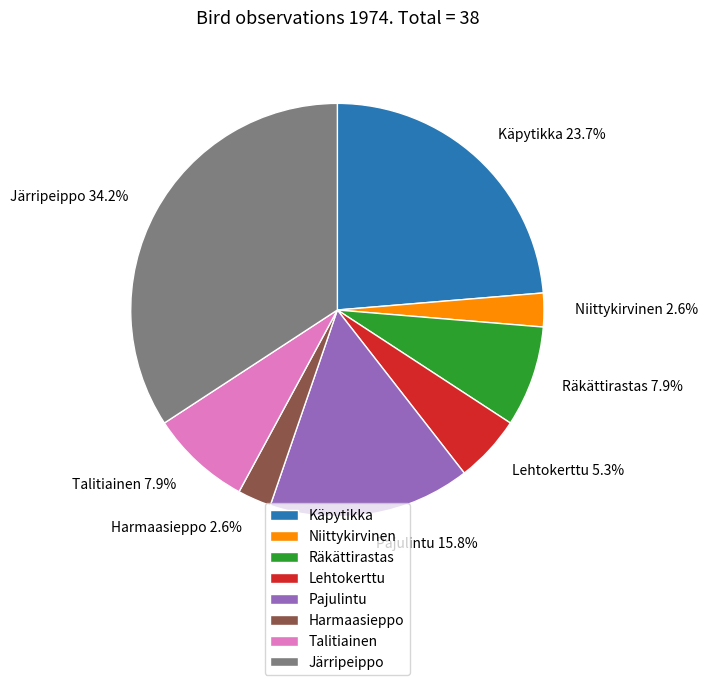

What percentage do Käpytikka and Räkättirastas together represent?

31.6%